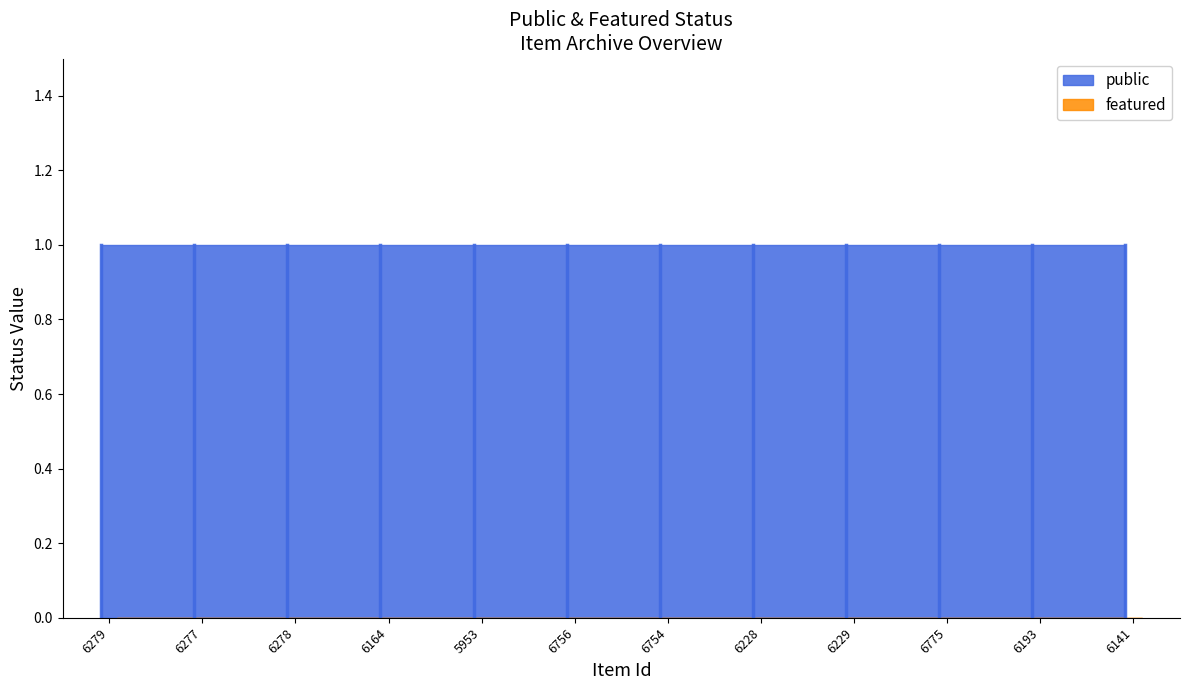

What is the sum of all public values?

12